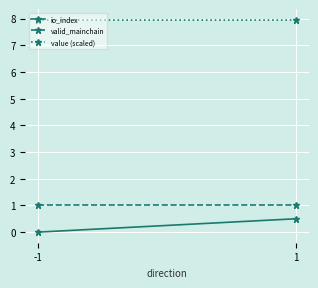

How many positive values does the io_index series have?

1